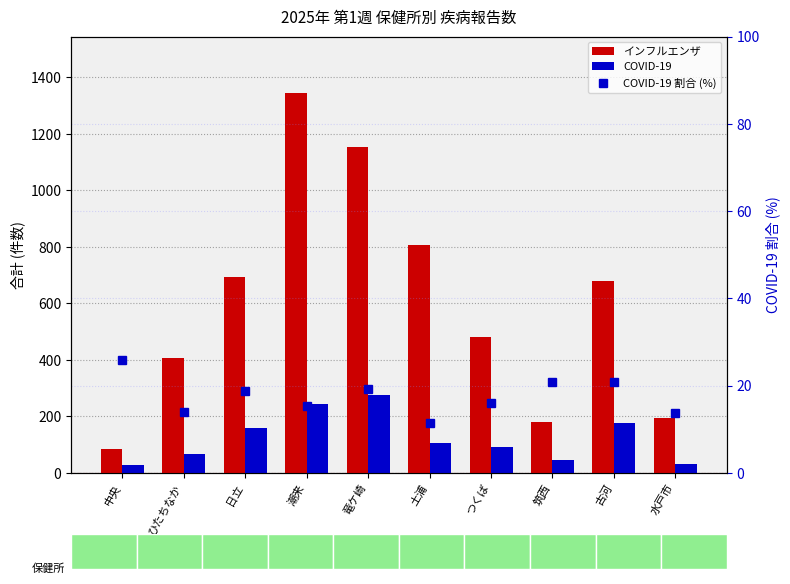

What is the value of the インフルエンザ bar at the 1st from the left?

83.0